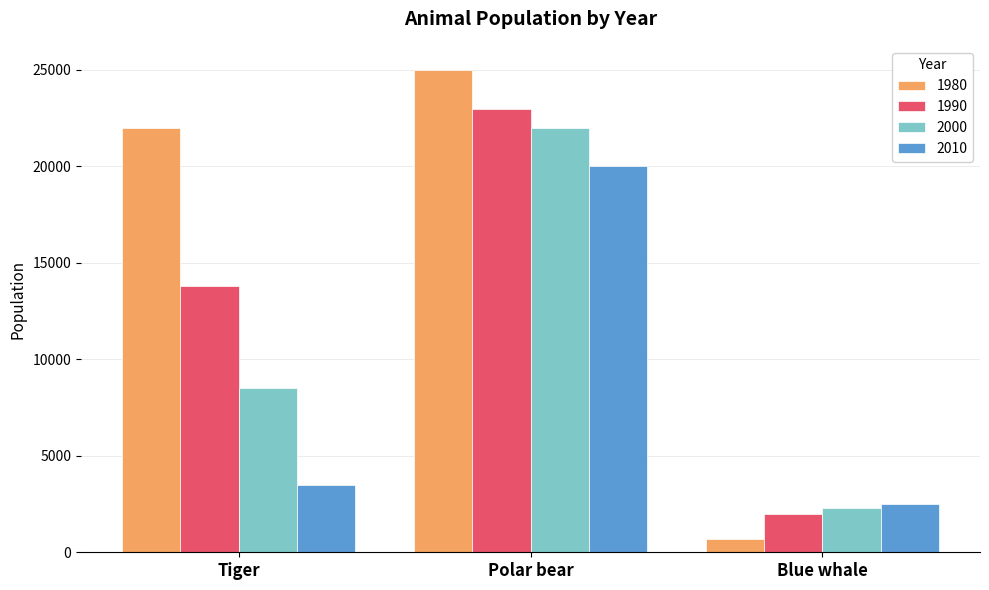

Is the value of 2010 at Polar bear greater than the value of 1990 at Tiger?

Yes